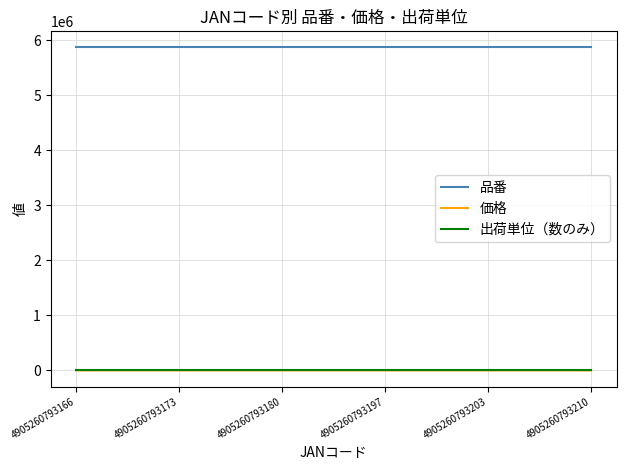

Is the value of 品番 at 4905260793203 greater than the value of 出荷単位（数のみ） at 4905260793203?

Yes